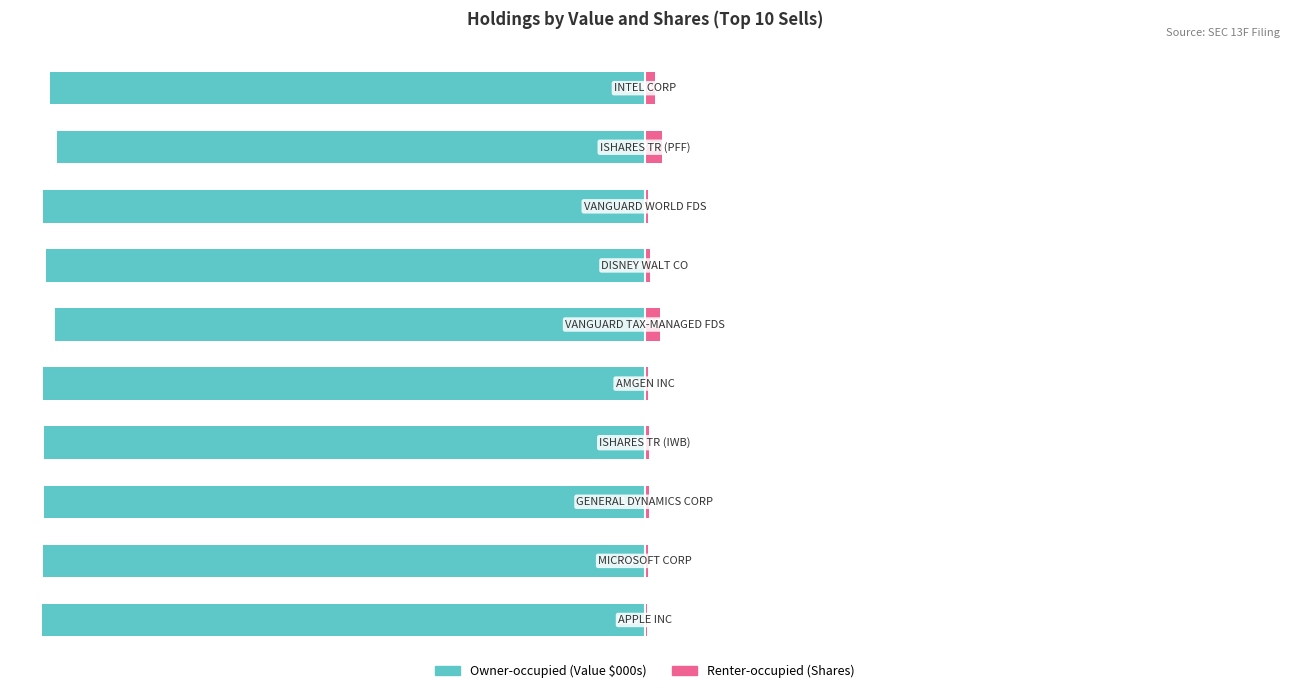

The Renter-occupied (Shares) series shows 0.8 at 8. True or false?

False